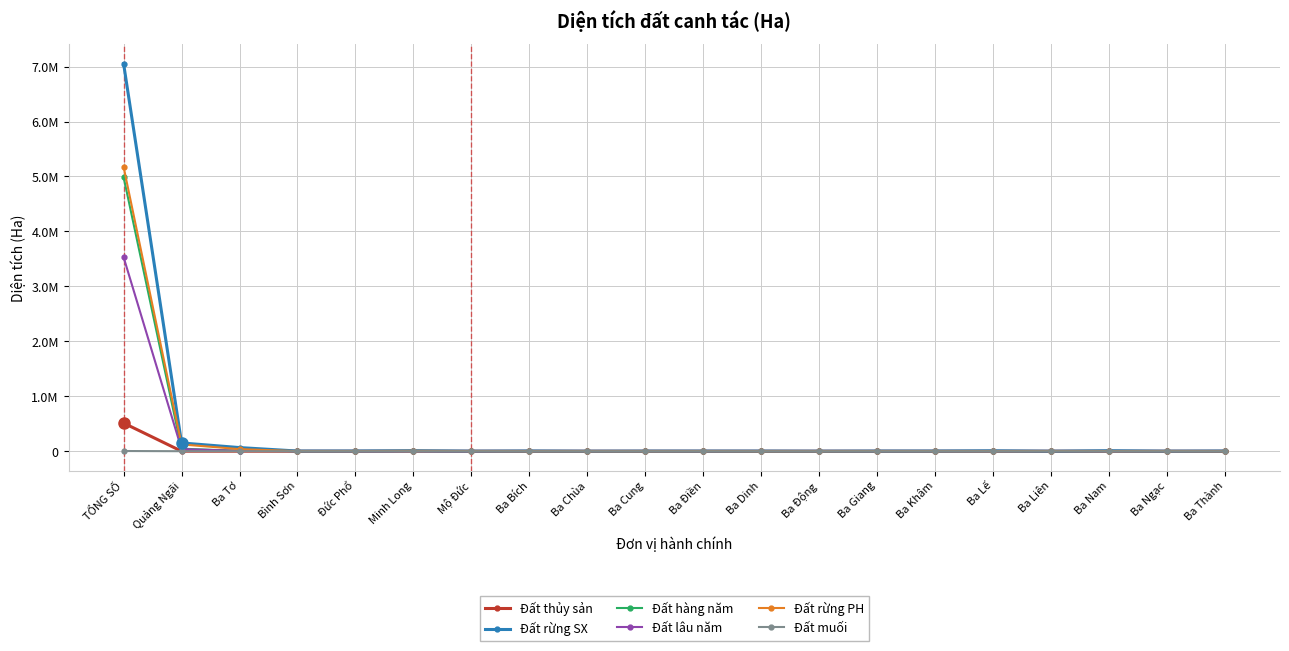

Rank the series at TỔNG SỐ from lowest to highest value.

Đất muối, Đất thủy sản, Đất lâu năm, Đất hàng năm, Đất rừng PH, Đất rừng SX